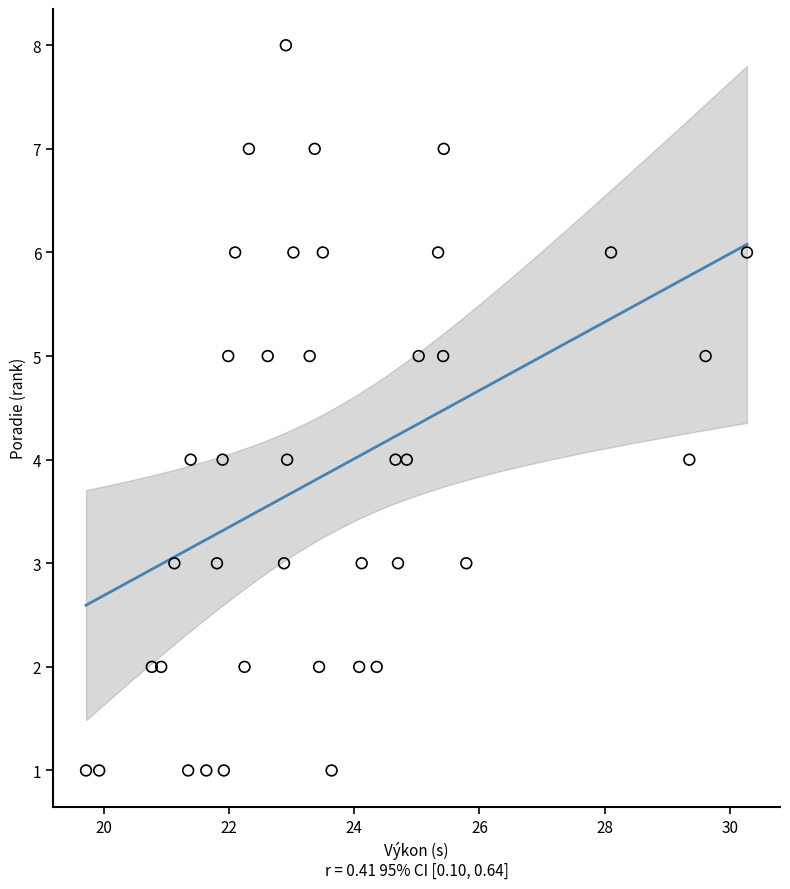

What is the range of Y values (max minus min)?

7